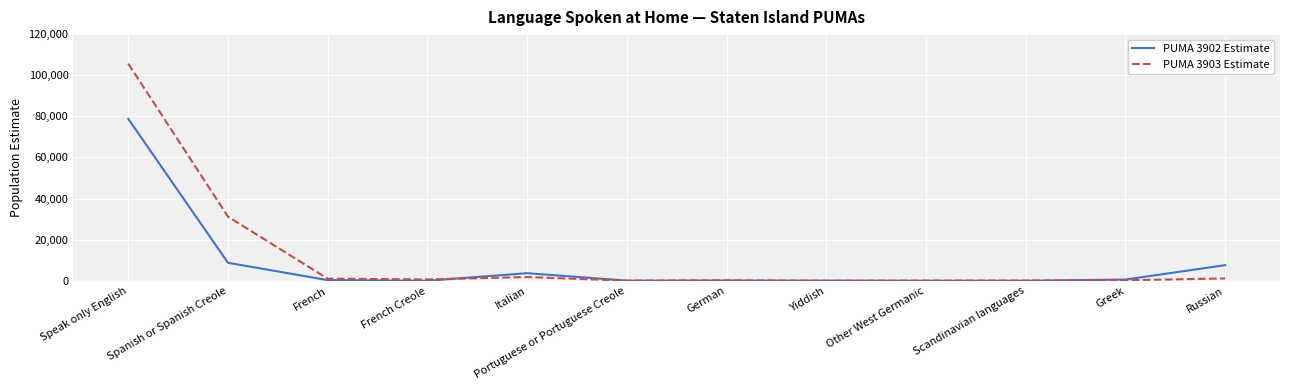

Which series changed the most between Speak only English and Greek?

PUMA 3903 Estimate